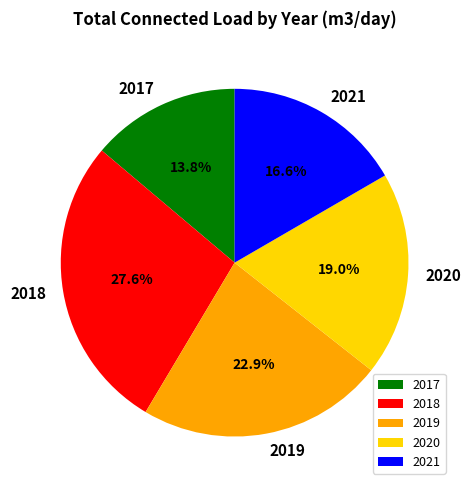

To the nearest percent, what is the combined percentage of 2017 and 2019?

37%